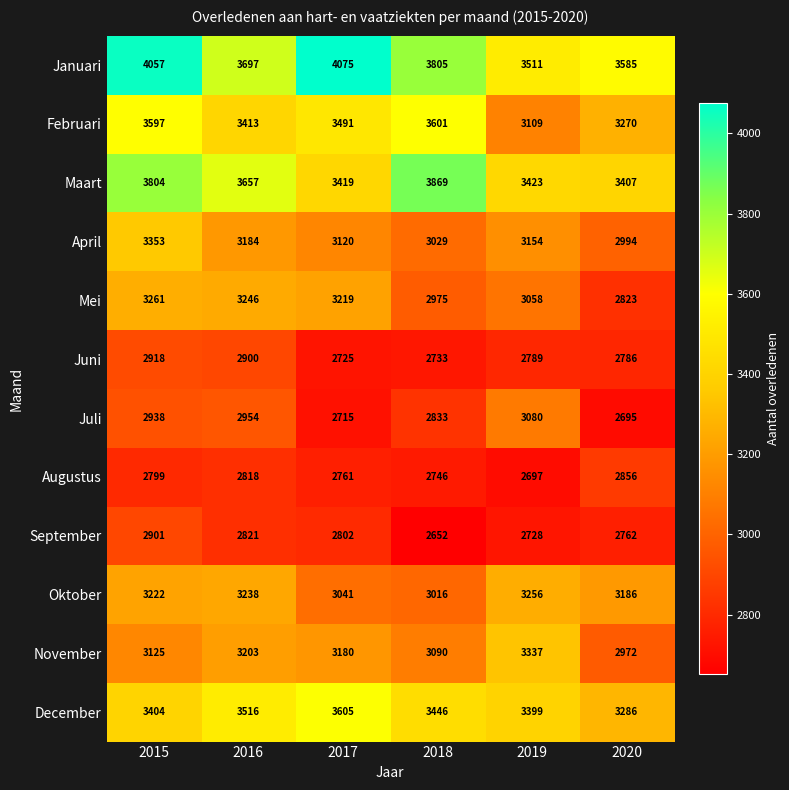

Where does the Maart series first go above 3657?

2015